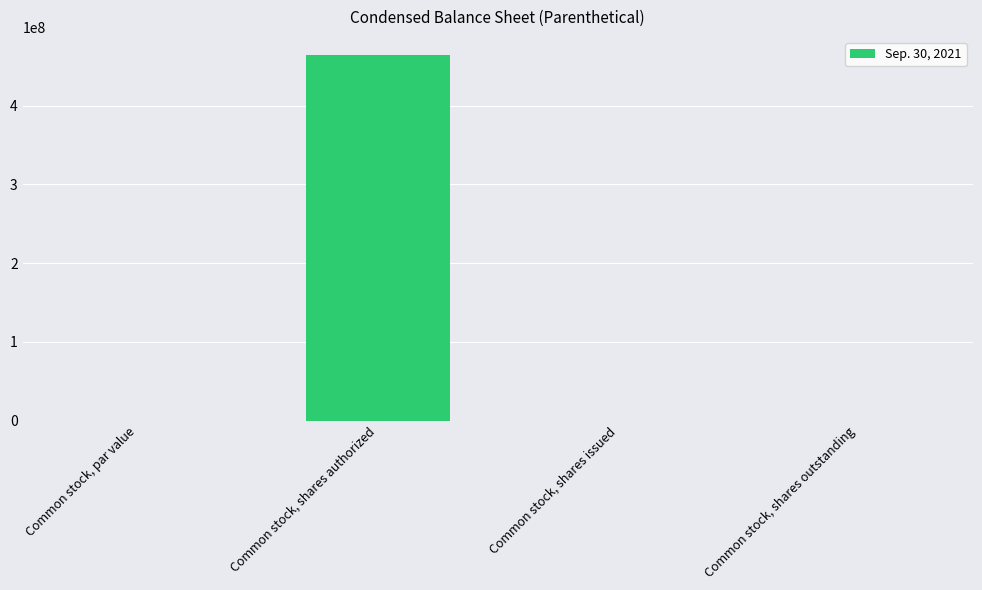

What is the sum of the values at Common stock, shares authorized and Common stock, shares outstanding?

464000000.0